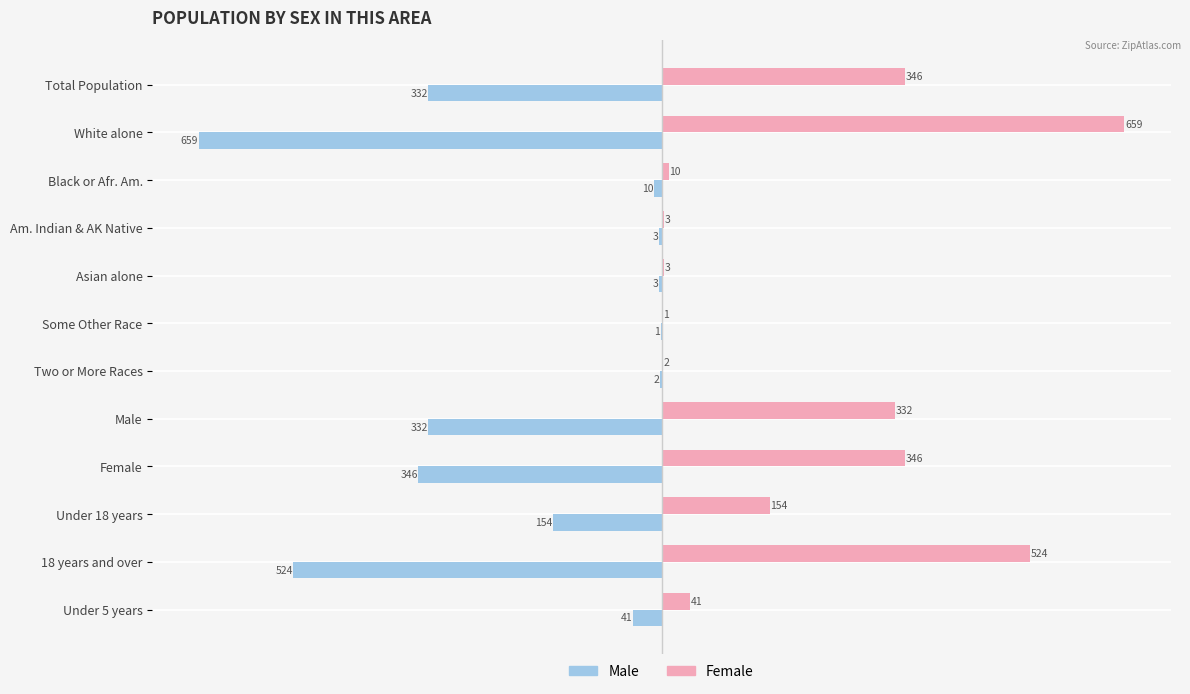

Is it true that Female equals 346 at Female?

True